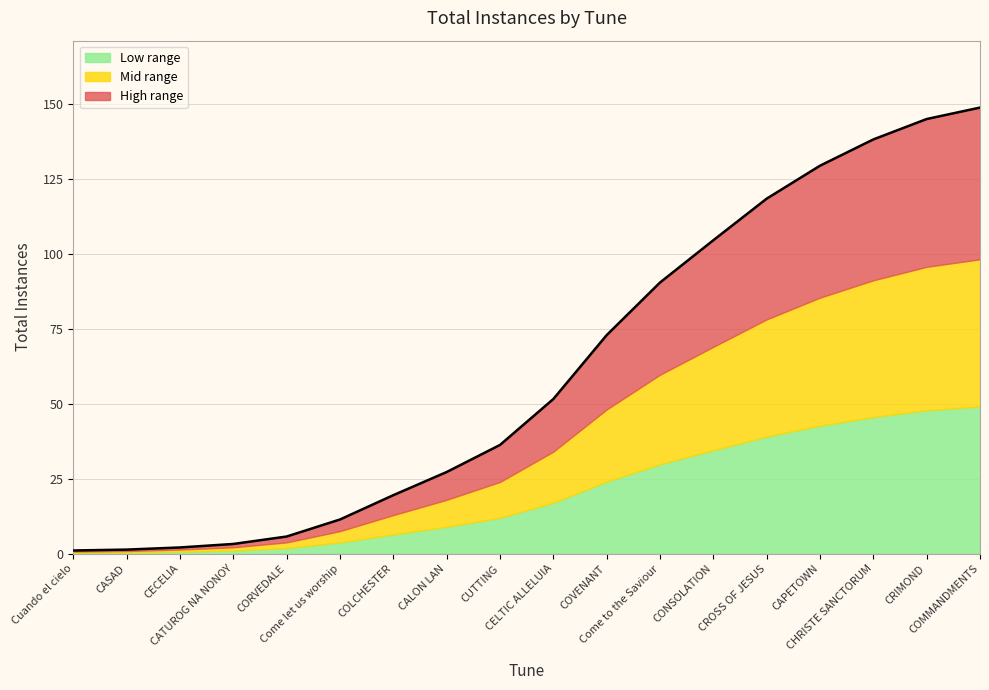

Is it true that the value at CASAD is 1?

True